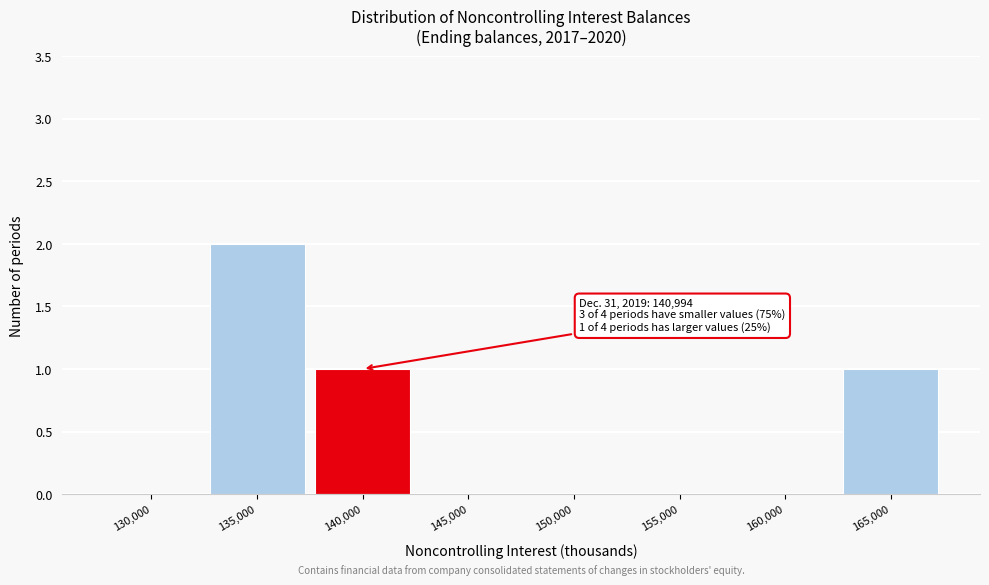

Reading left to right, list all the values displayed in this chart.

130,000=0	135,000=2	140,000=1	145,000=0	150,000=0	155,000=0	160,000=0	165,000=1